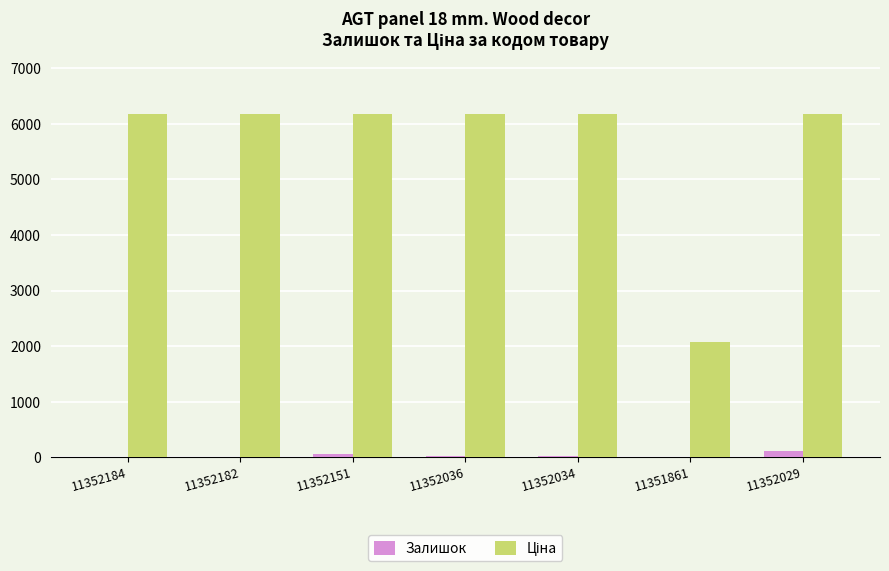

What is the maximum value shown in the chart?

6182.6